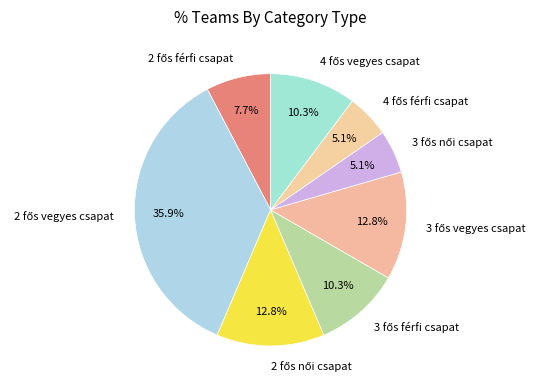

Count the number of slices in the pie.

8